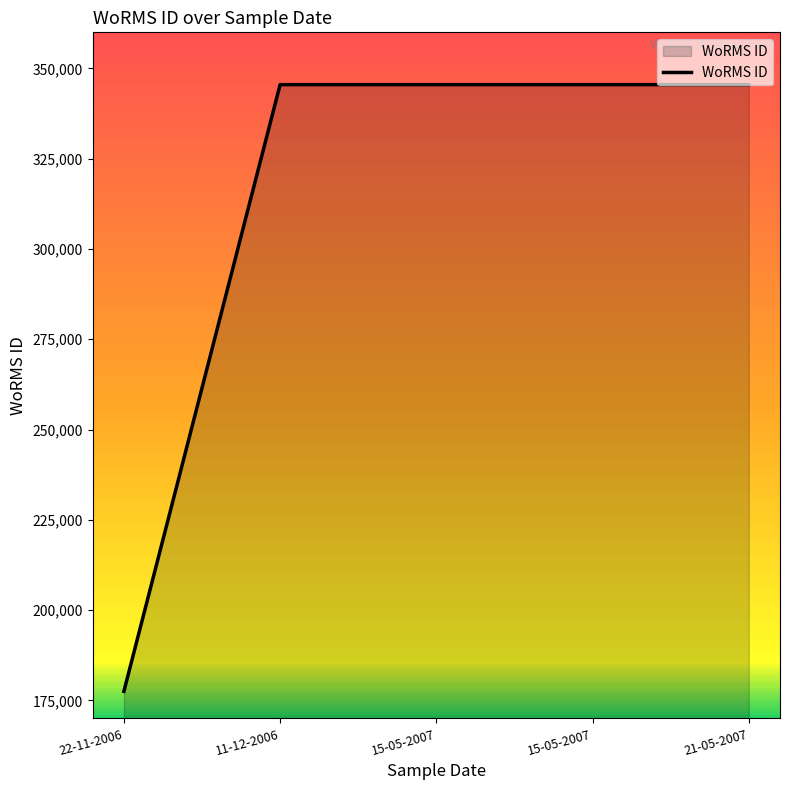

What is the approximate value at 15-05-2007, to the nearest 50?

345500